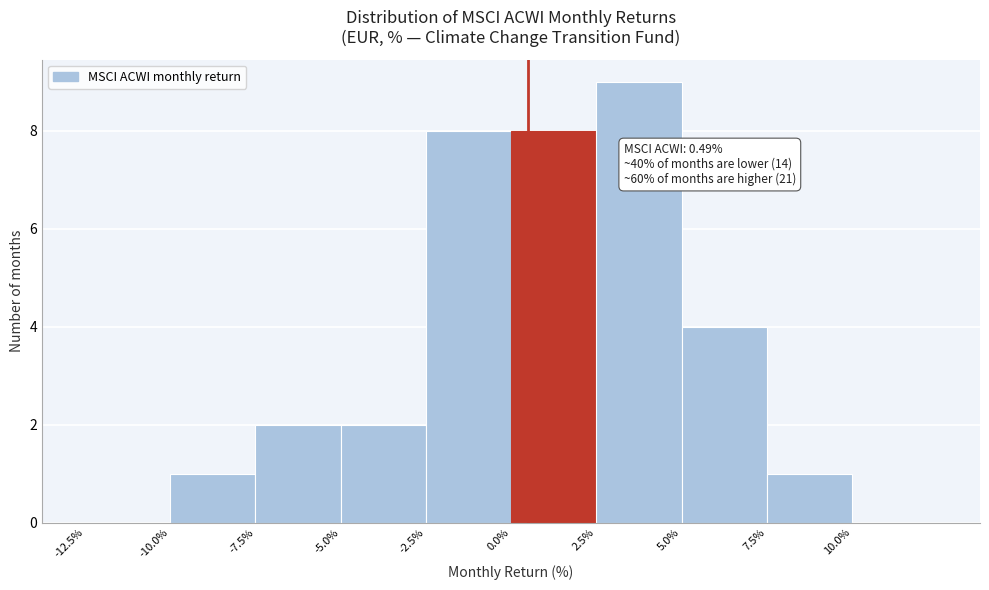

Which range on the x-axis has the tallest bar?

2.5 to 5.0